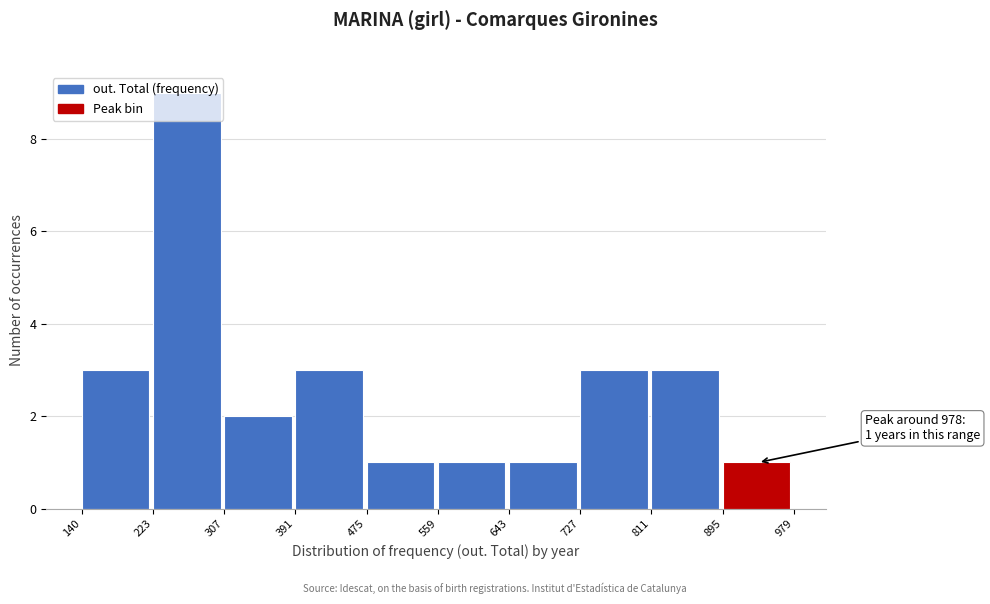

Over which range of the x-axis is the bar tallest?

223 to 307